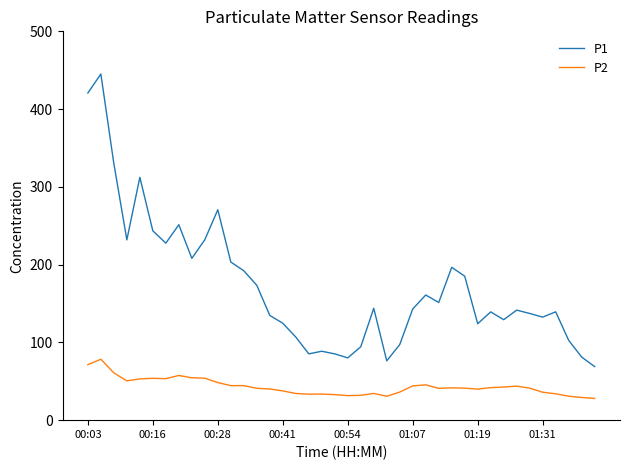

Which series has the largest total across all categories?

P1